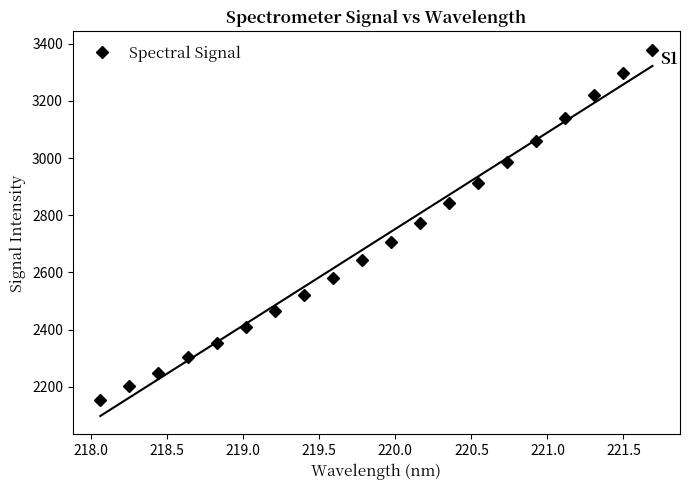

Count the number of categories in the chart.

20